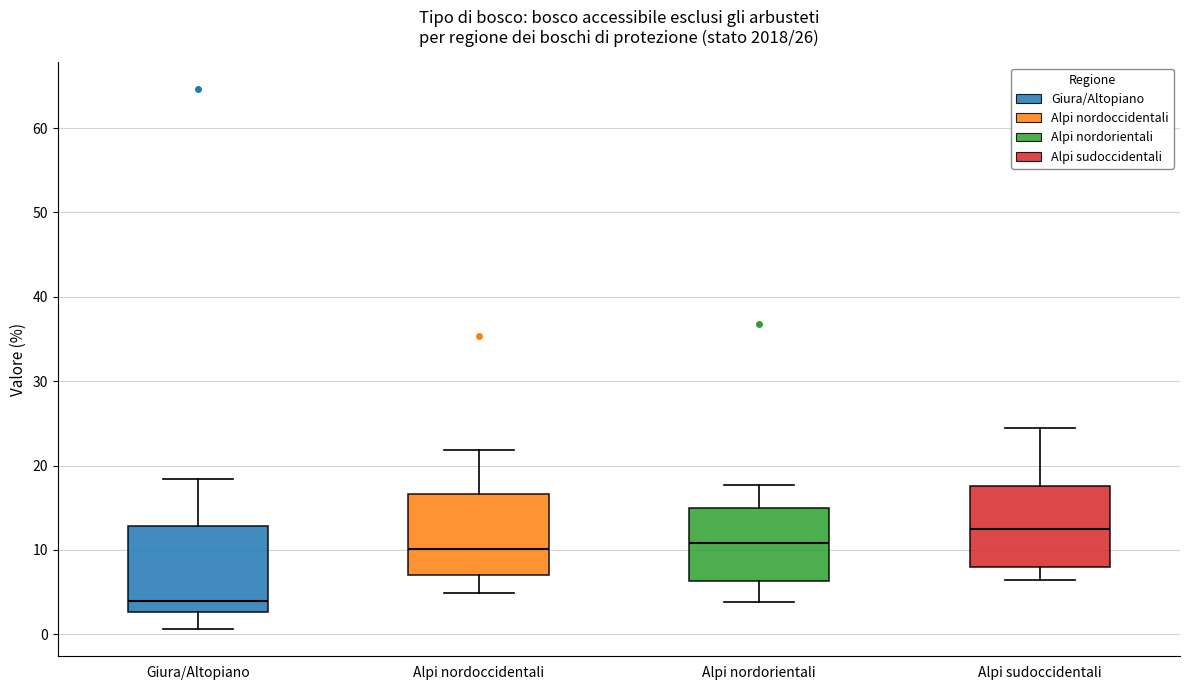

Which box has the lowest median line?

Giura/Altopiano